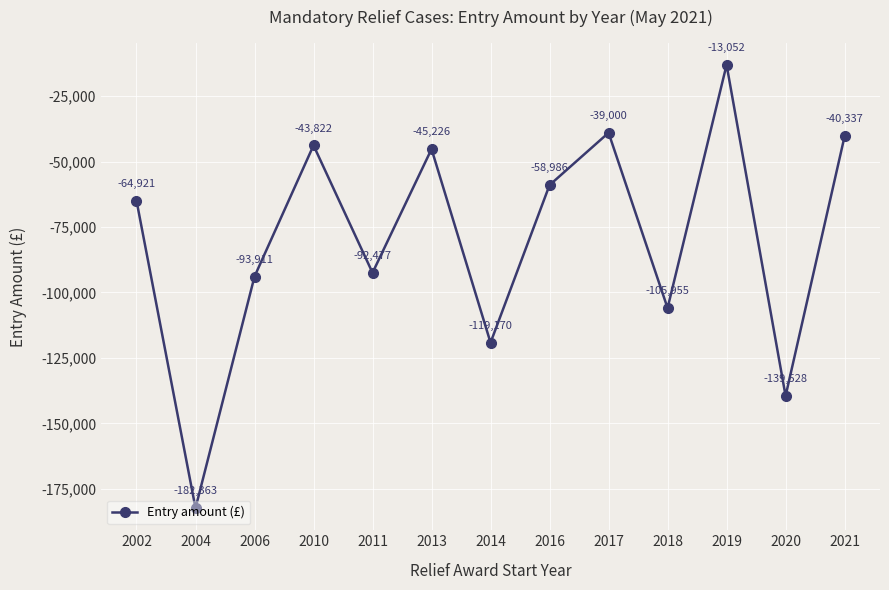

Which has a higher value, 2002 or 2004?

2002